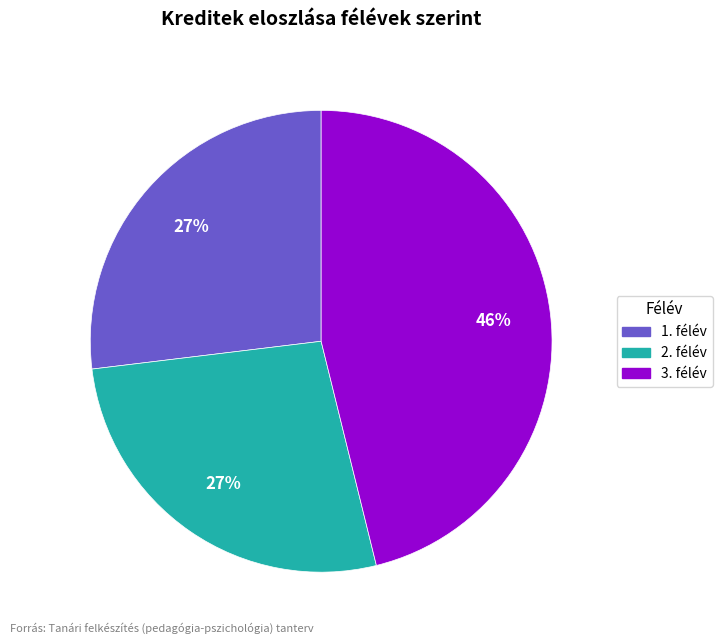

To the nearest percent, what portion does 2. félév represent?

27%